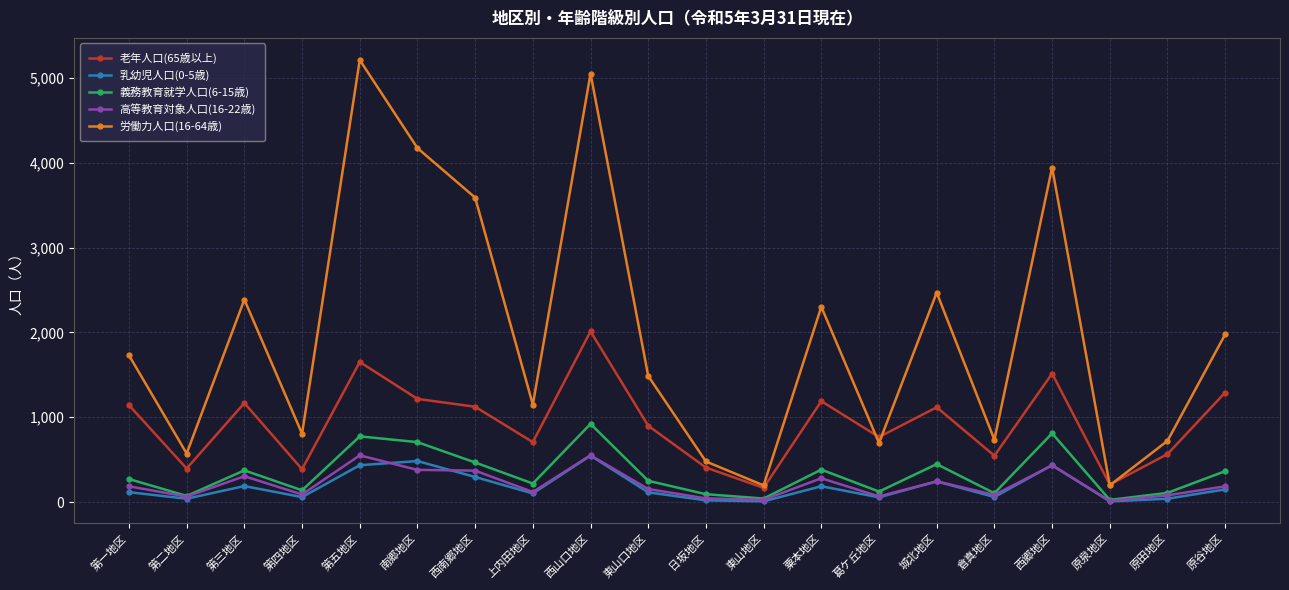

What is the label of the 13th point from the left?

粟本地区